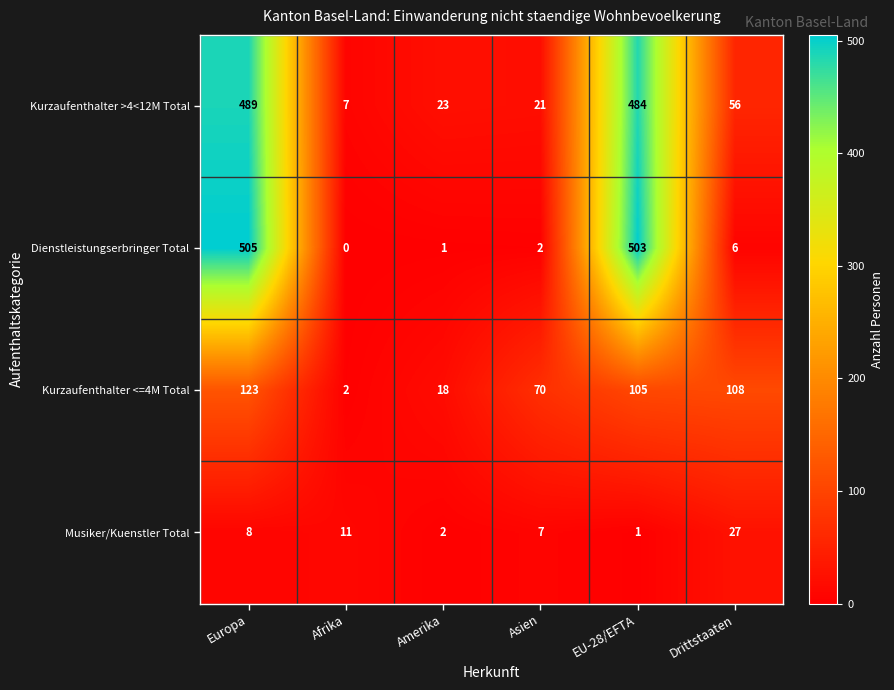

What is the difference between the maximum and minimum values in the Musiker/Kuenstler Total series?

26